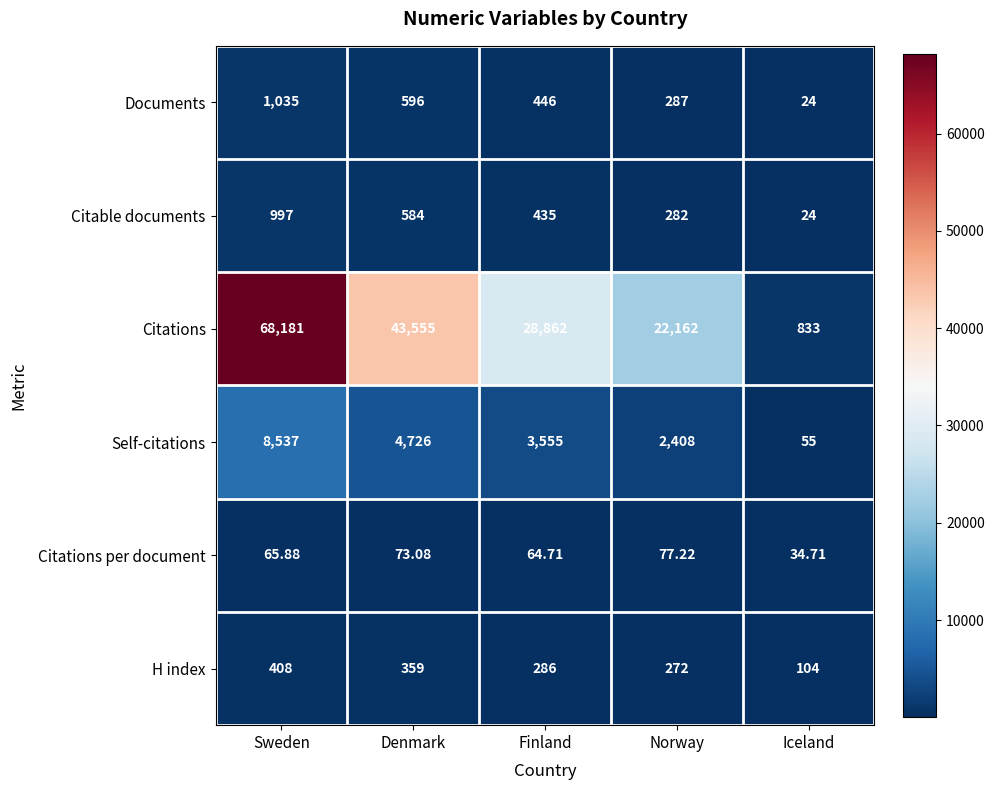

Which series has the largest total across all categories?

Citations